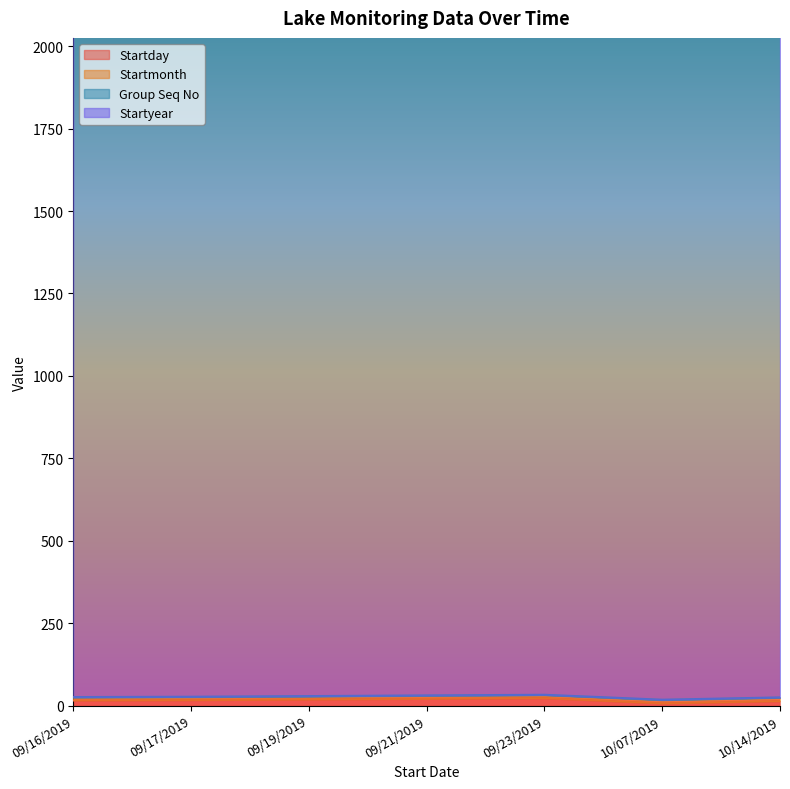

What is the spread (max minus min) of values at 10/14/2019?

2018